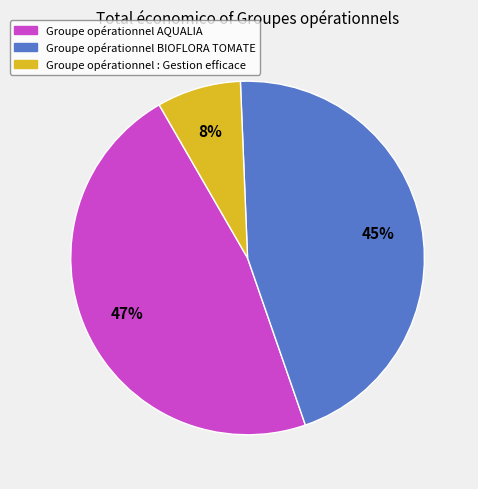

Which category has the smallest portion of the pie?

Groupe opérationnel : Gestion efficace